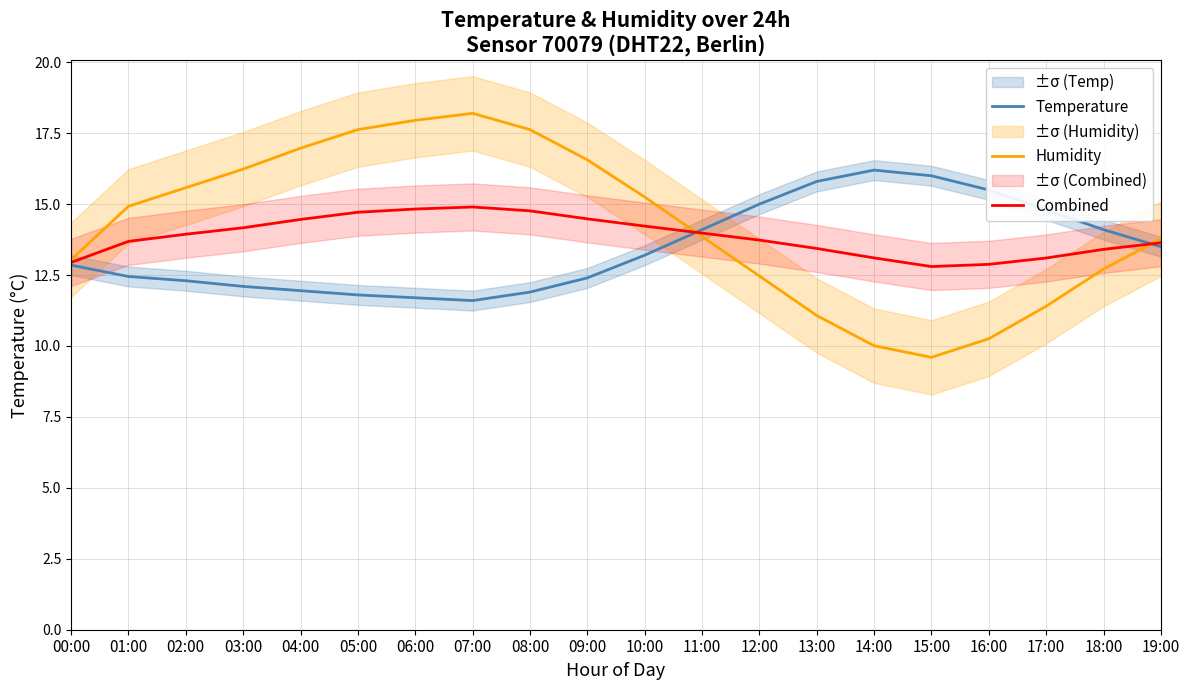

What is the difference between the maximum and minimum values in the Humidity series?

8.6